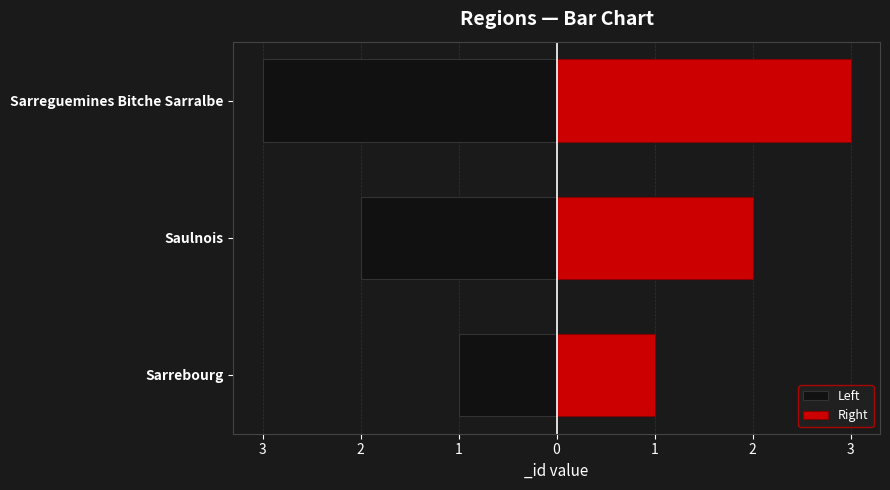

What is the greatest value displayed?

3